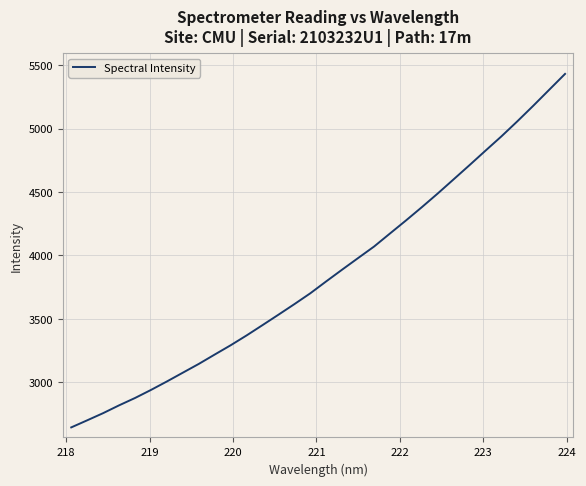

What is the difference between the maximum and minimum values?

2787.8